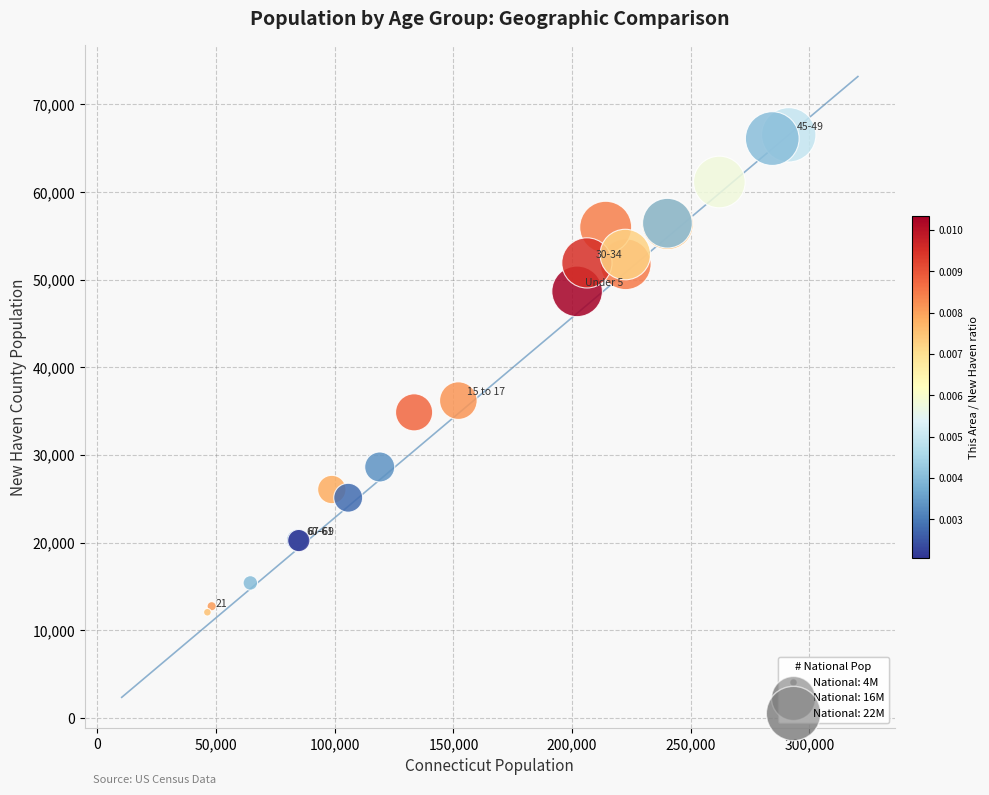

What Y value in the scatter plot is closest to 39286?

36195